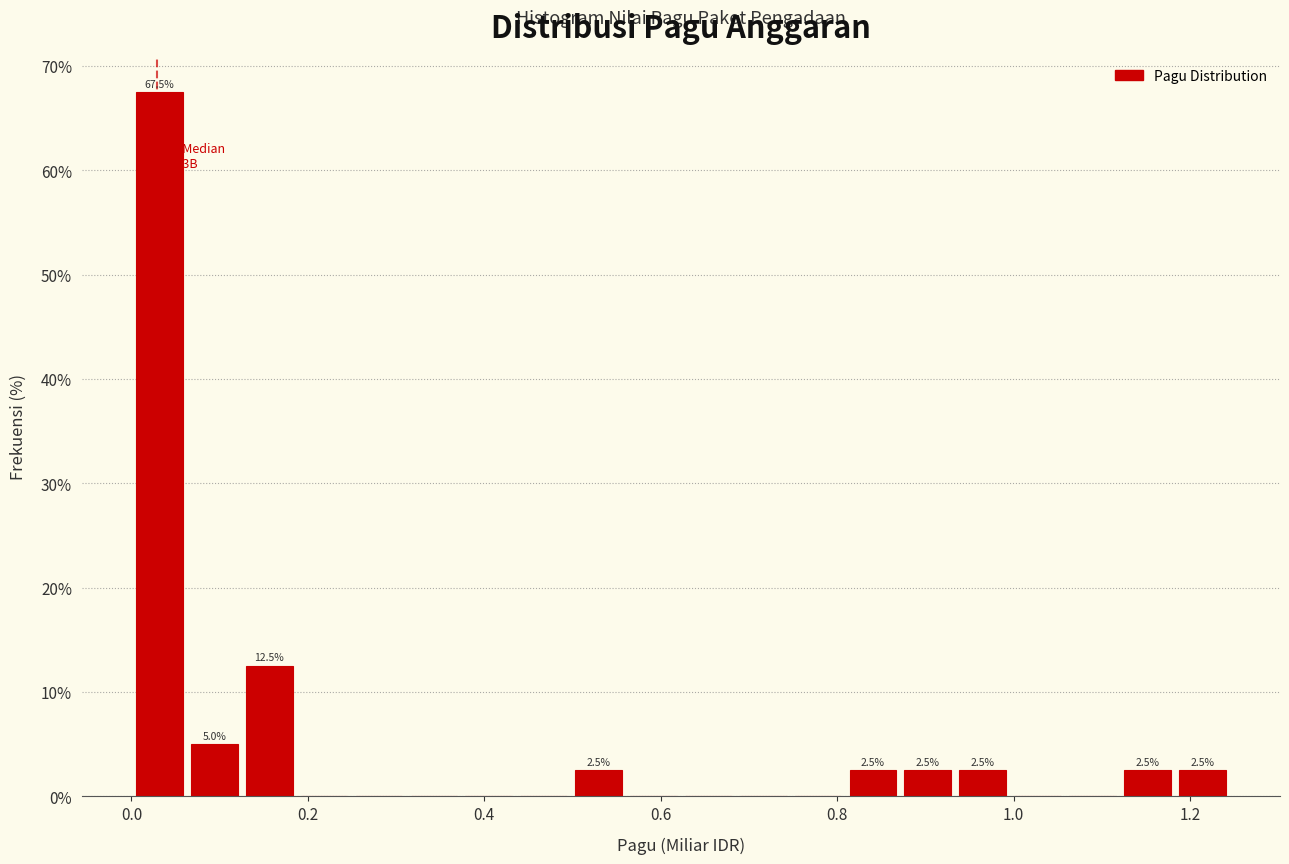

Around what value on the x-axis is the tallest bar? Give the approximate position of its centre, as read against the axis.

0.04